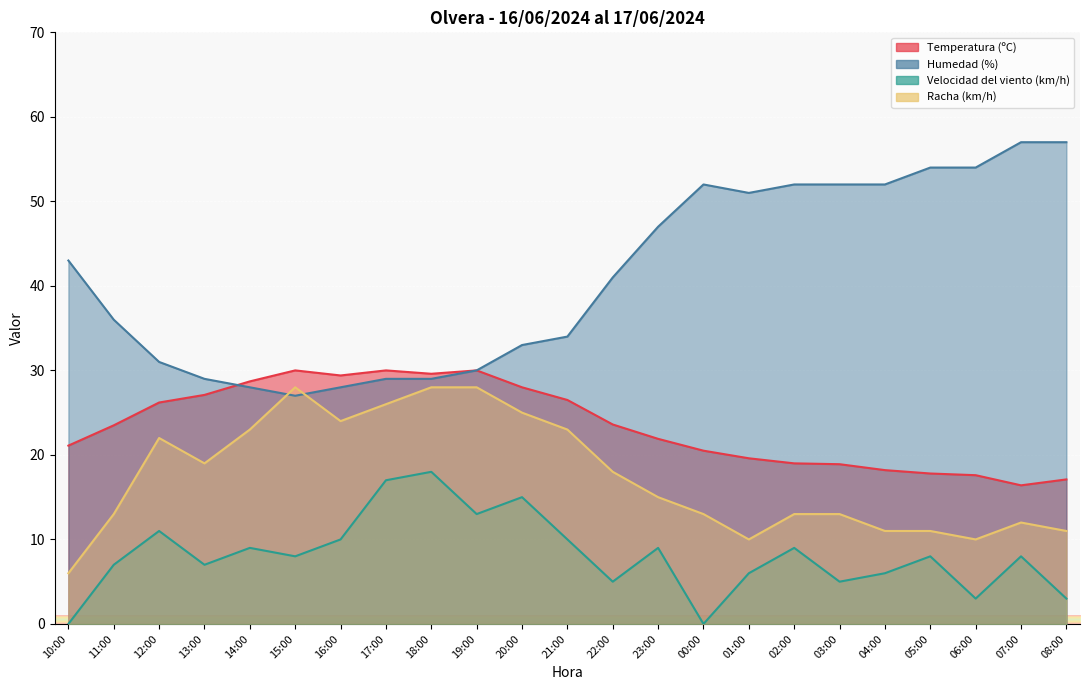

Is it true that Temperatura (ºC) equals 16.4 at 07:00?

True